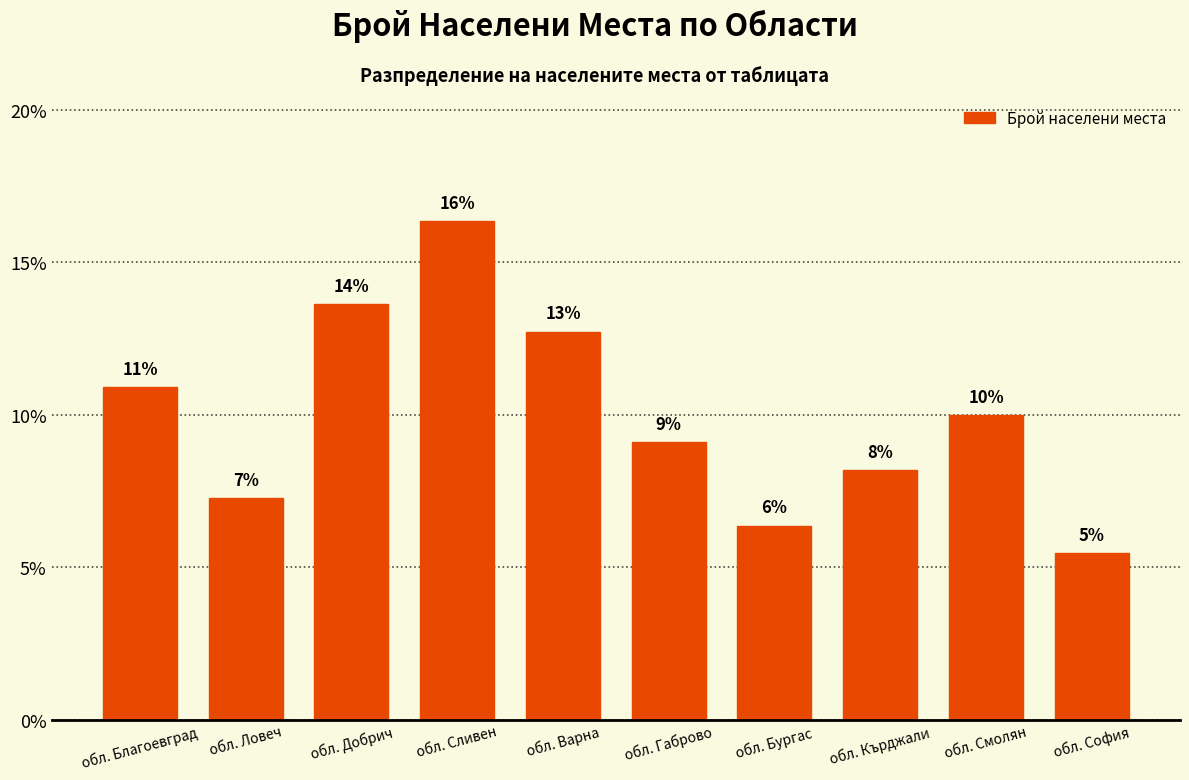

Reading right to left, extract all data points from this chart.

5.5	10.0	8.2	6.4	9.1	12.7	16.4	13.6	7.3	10.9